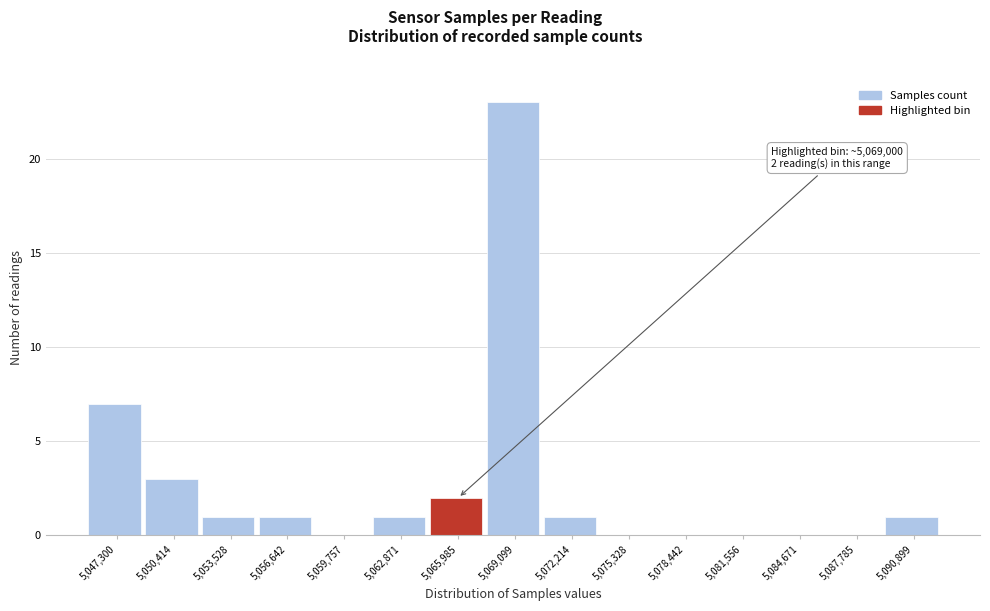

Reading right to left, list all the values displayed in this chart.

5,090,899=1	5,087,785=0	5,084,671=0	5,081,556=0	5,078,442=0	5,075,328=0	5,072,214=1	5,069,099=23	5,065,985=2	5,062,871=1	5,059,757=0	5,056,642=1	5,053,528=1	5,050,414=3	5,047,300=7